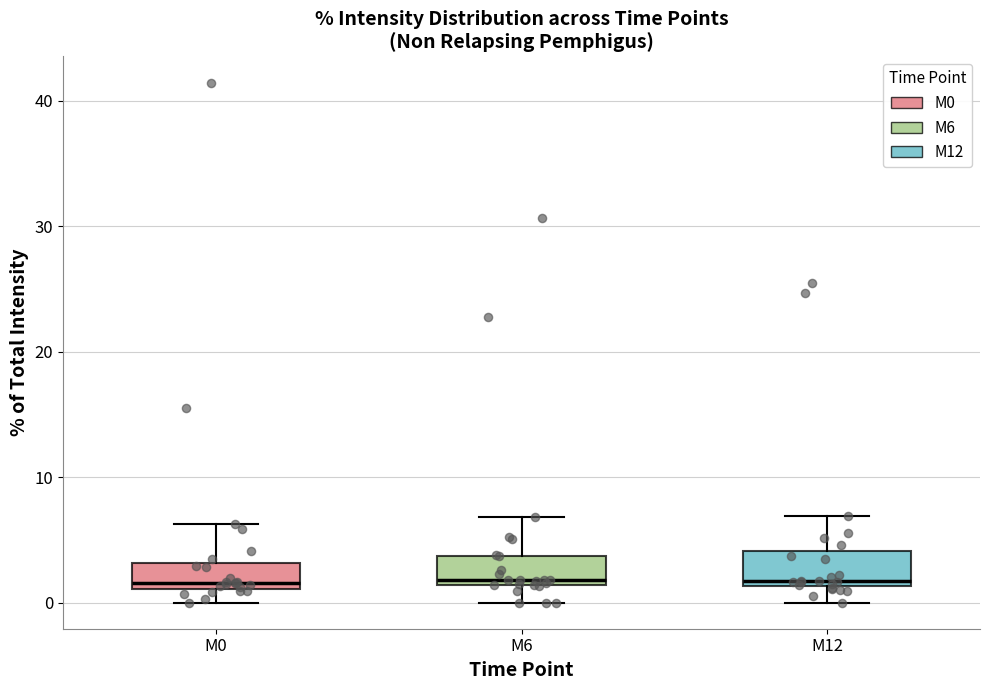

Where does the upper whisker of the box for M6 end on the y-axis? The values are not printed on the chart, so give them approximately, as read against the axis.

7